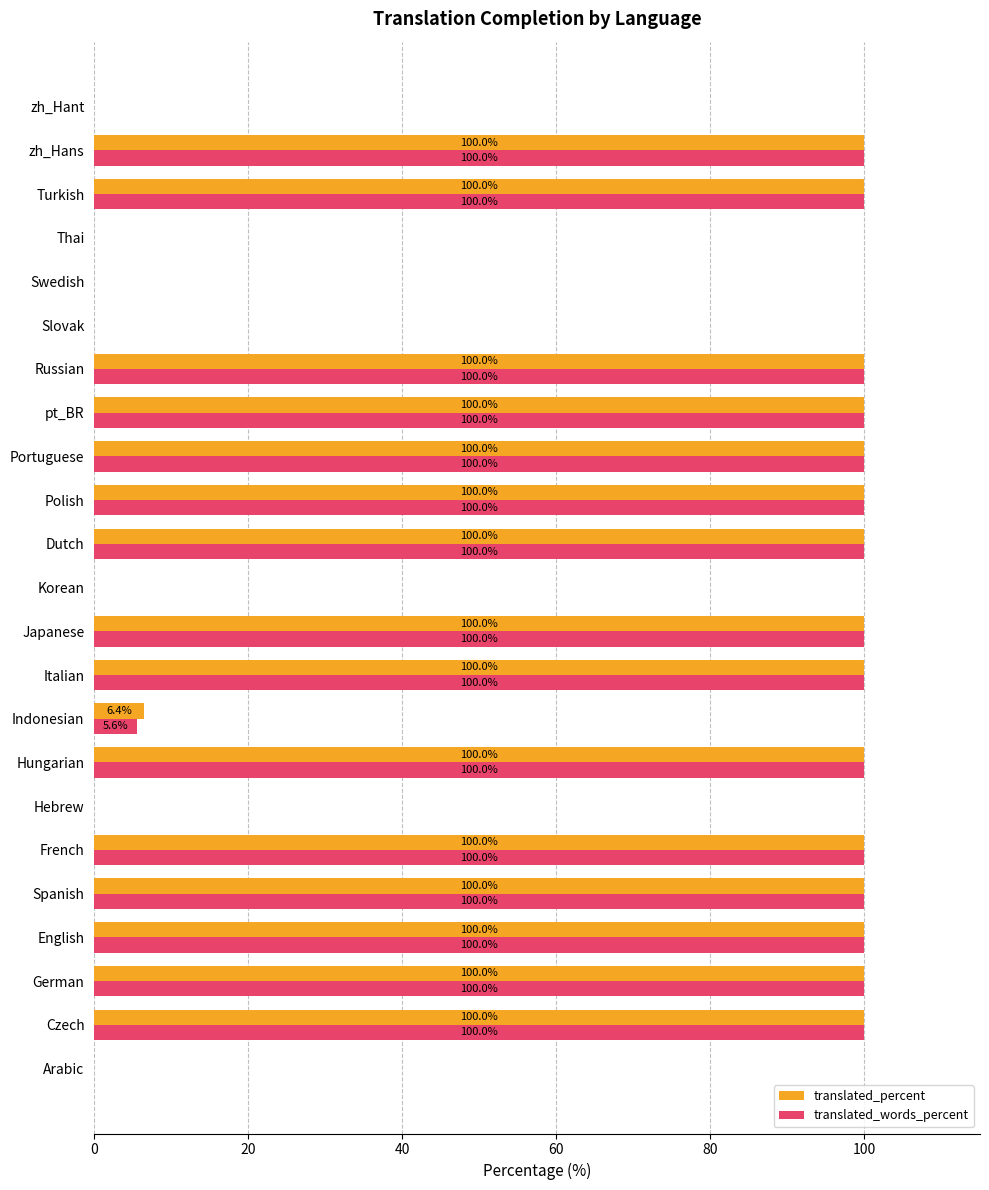

The value of translated_words_percent at Dutch is 100.0. True or false?

True